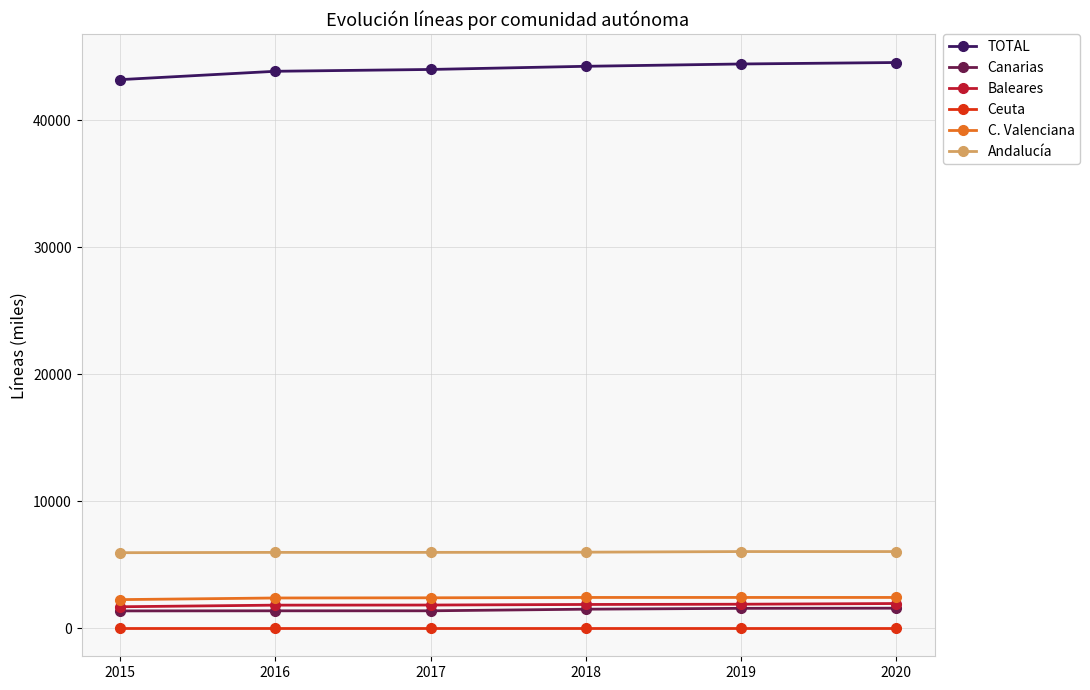

What is the maximum value for Baleares?

1928.8